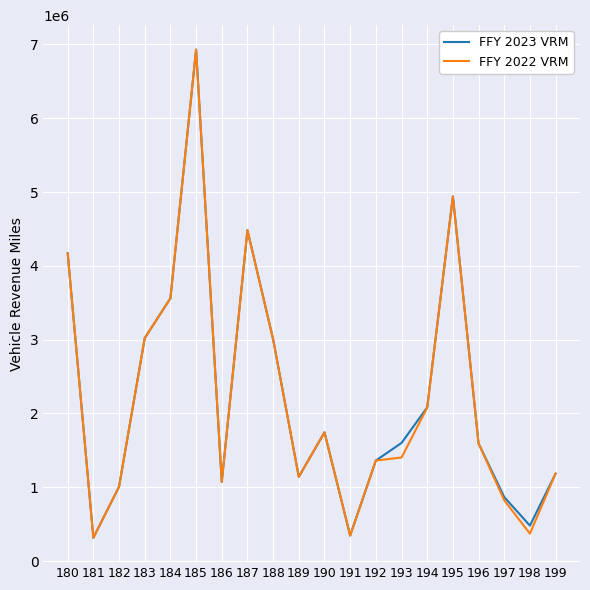

What is the difference between the second highest and minimum values in the FFY 2022 VRM series?

4624051